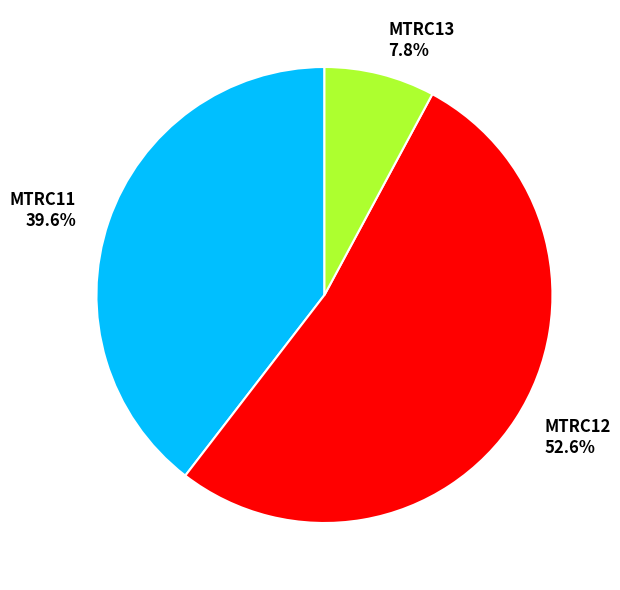

To the nearest percent, what is the difference between the largest and smallest slice percentages?

45%